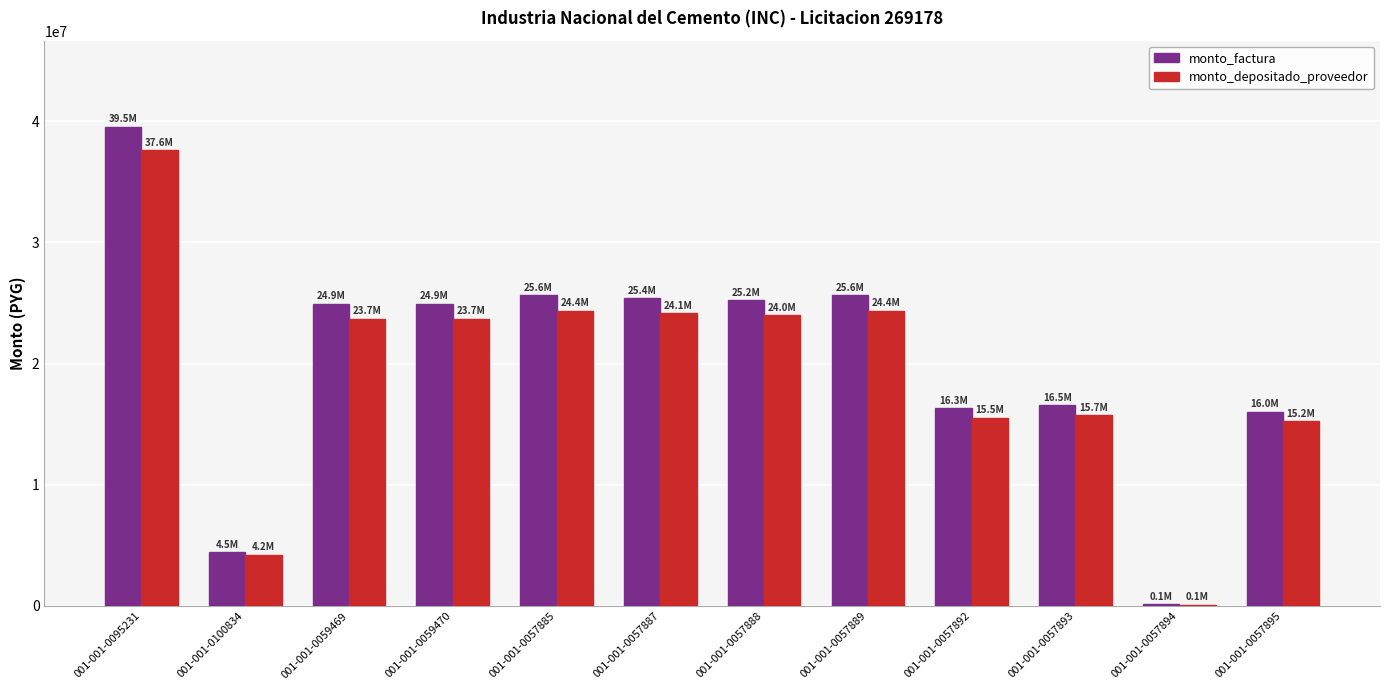

What is the greatest value displayed?

39519900